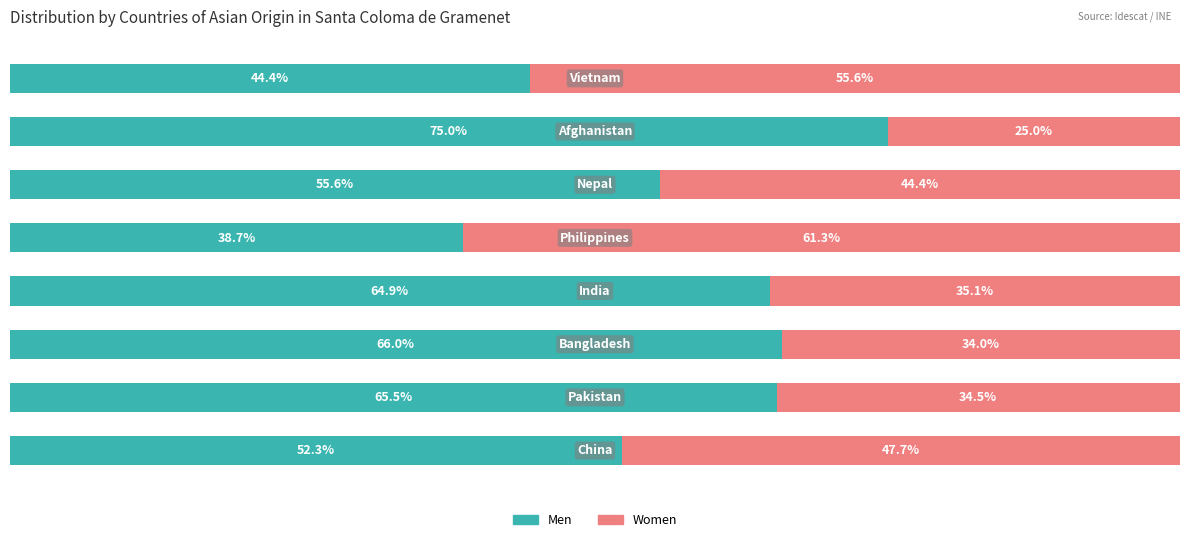

Reading left to right, extract all data points from this chart.

Men: 0=52.3	1=65.5	2=66.0	3=64.9	4=38.7	5=55.6	6=75.0	7=44.4
Women: 0=47.7	1=34.5	2=34.0	3=35.1	4=61.3	5=44.4	6=25.0	7=55.6